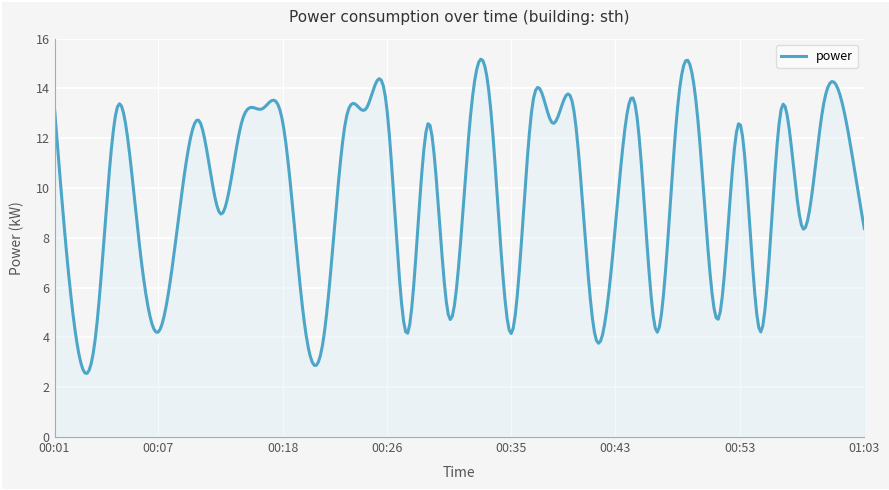

What is the minimum value shown in the chart?

2.6